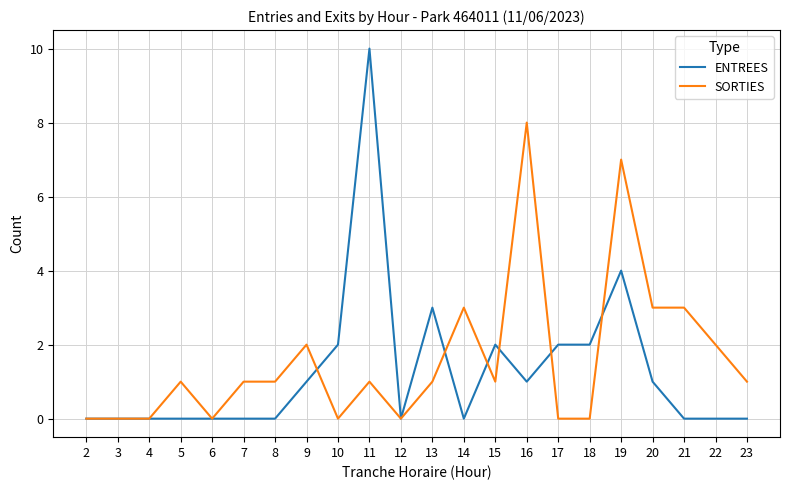

Rank the series by their average value, from highest to lowest.

SORTIES, ENTREES